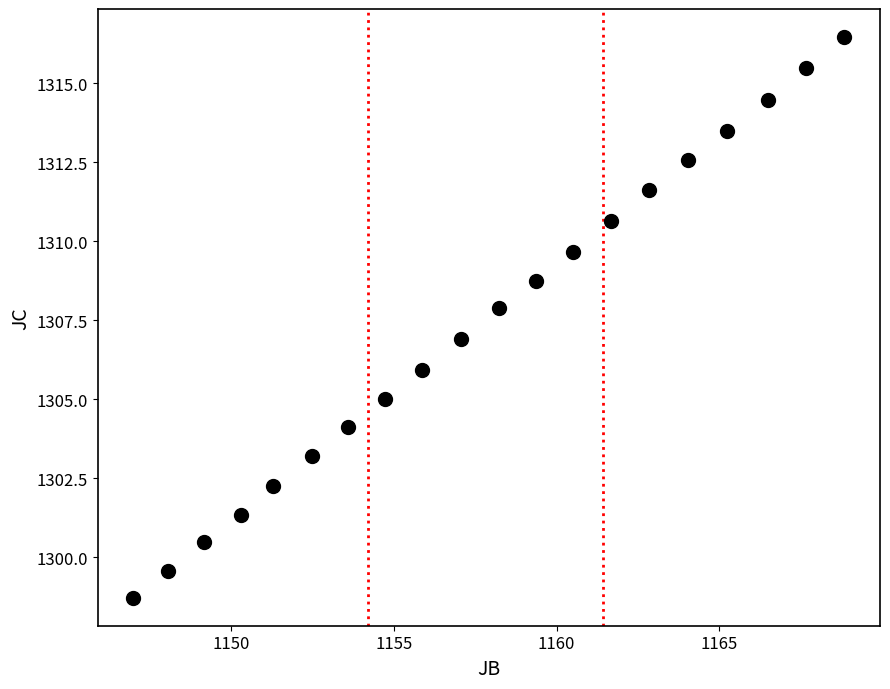

What is the range of X values (max minus min)?

21.9